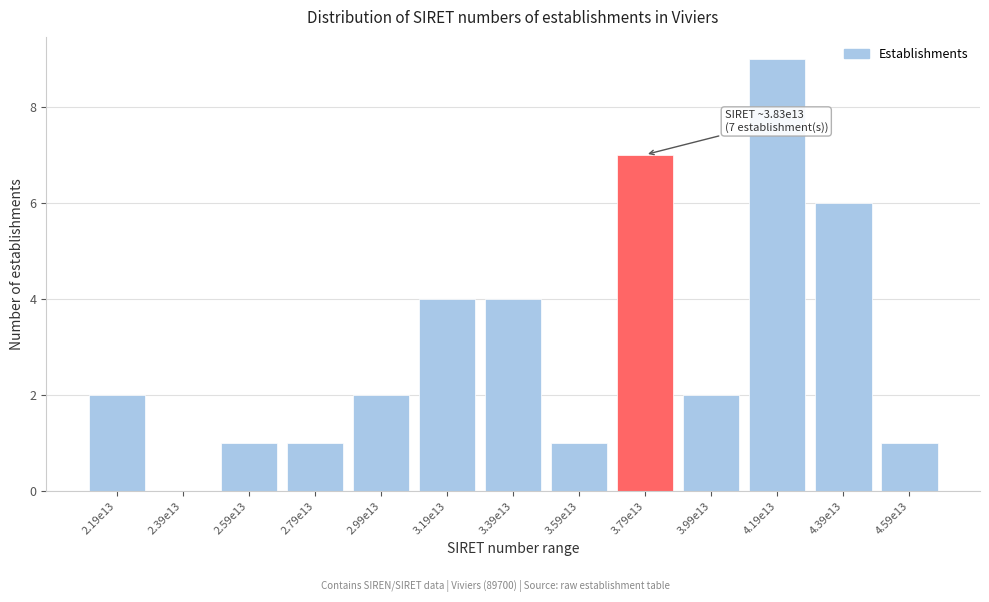

Reading left to right, what are all the values shown in this chart?

2.19e13=2	2.39e13=0	2.59e13=1	2.79e13=1	2.99e13=2	3.19e13=4	3.39e13=4	3.59e13=1	3.79e13=7	3.99e13=2	4.19e13=9	4.39e13=6	4.59e13=1